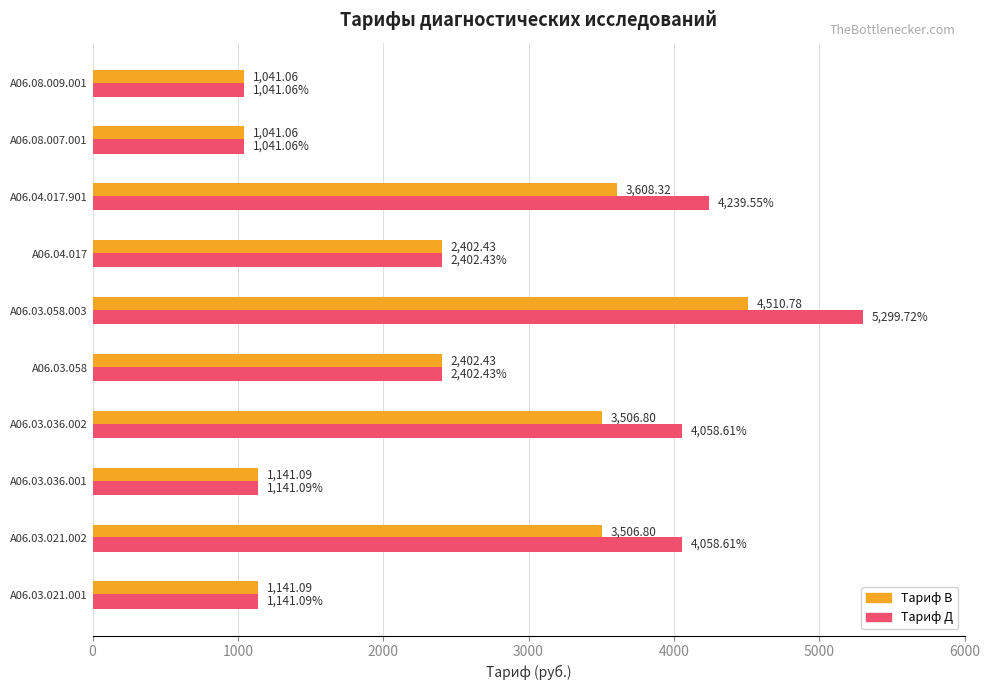

At which category is the sum across all series the highest?

A06.03.058.003